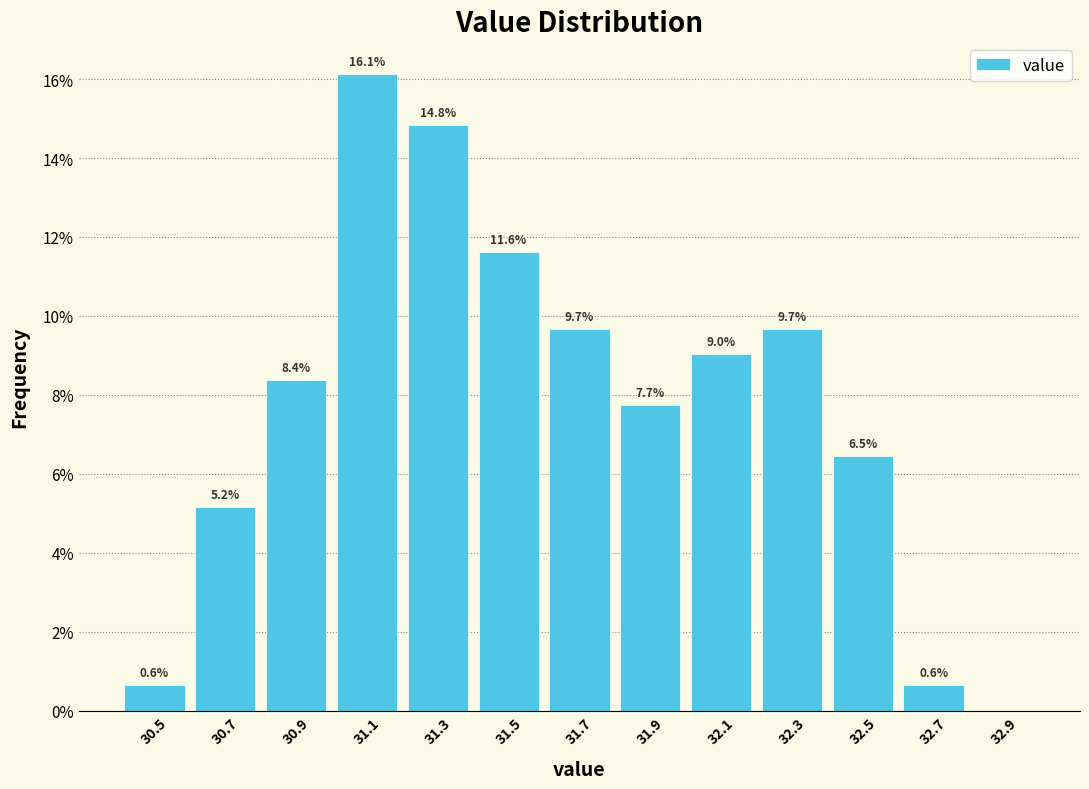

Which range on the x-axis has the tallest bar?

31.0 to 31.2